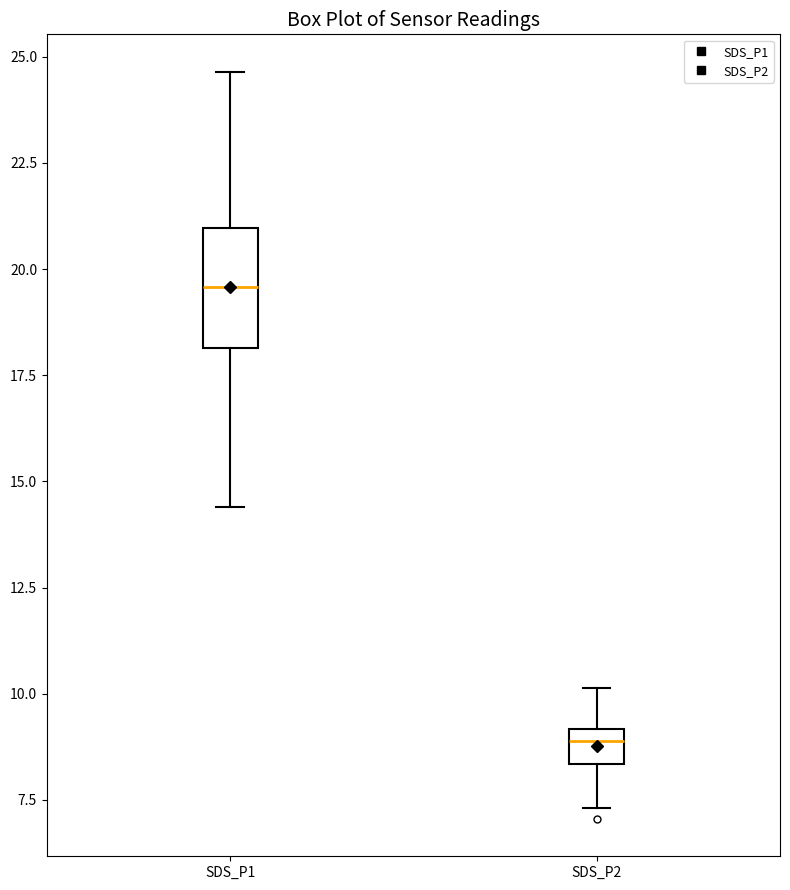

Which box has the highest median line?

SDS_P1